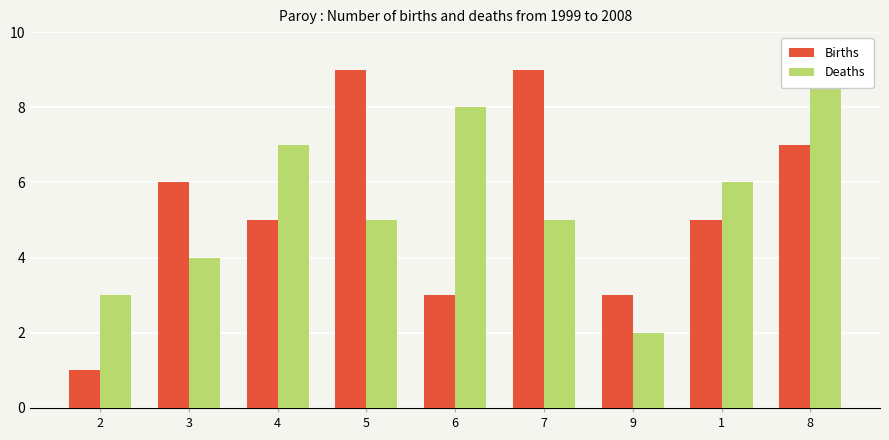

Reading left to right, transcribe all the data shown in this chart.

Births: 2=1	3=6	4=5	5=9	6=3	7=9	9=3	1=5	8=7
Deaths: 2=3	3=4	4=7	5=5	6=8	7=5	9=2	1=6	8=9